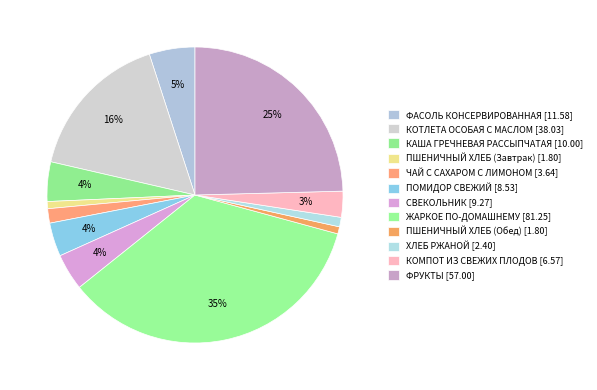

What is the change in value from КОТЛЕТА ОСОБАЯ С МАСЛОМ to КАША ГРЕЧНЕВАЯ РАССЫПЧАТАЯ?

-28.0